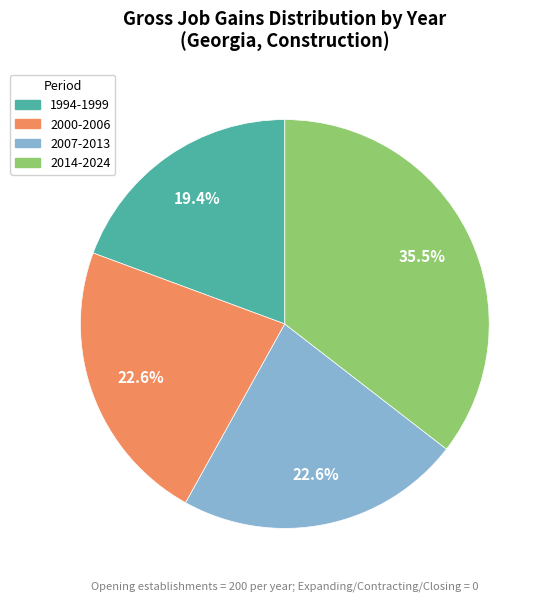

Count the number of slices in the pie.

4